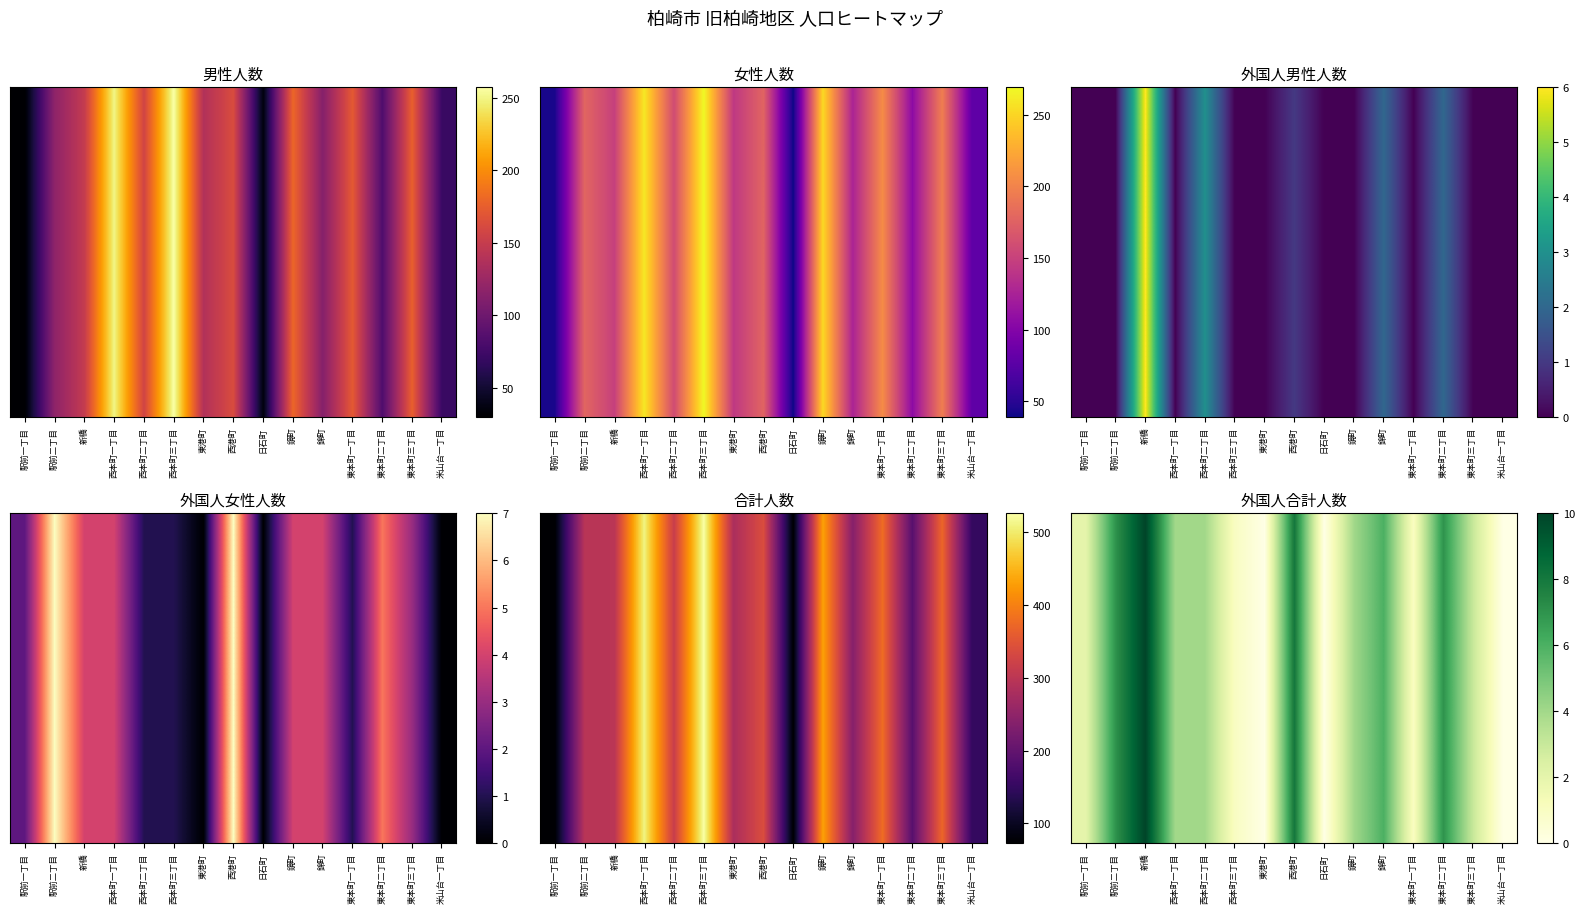

At which label is the value closest to 5?

西本町一丁目